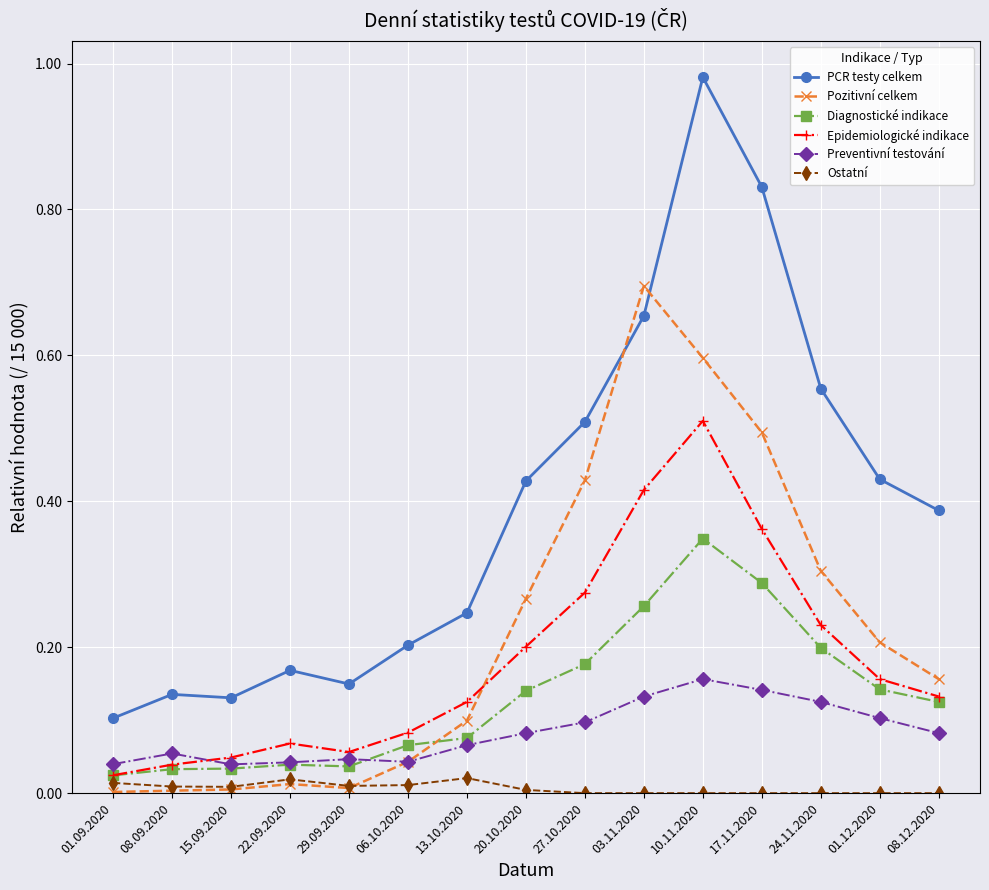

Is the value of PCR testy celkem at 17.11.2020 greater than the value of Epidemiologické indikace at 22.09.2020?

Yes